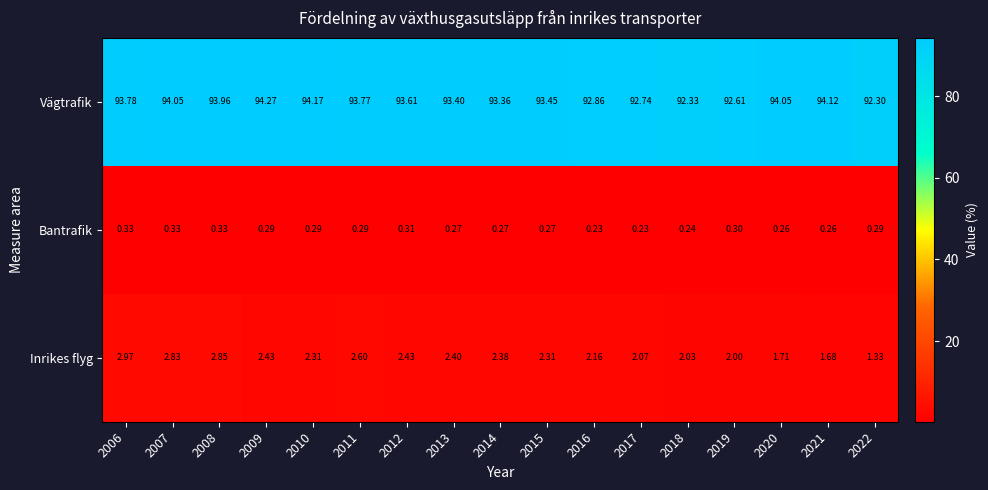

Which series changed the most between 2013 and 2022?

Vägtrafik